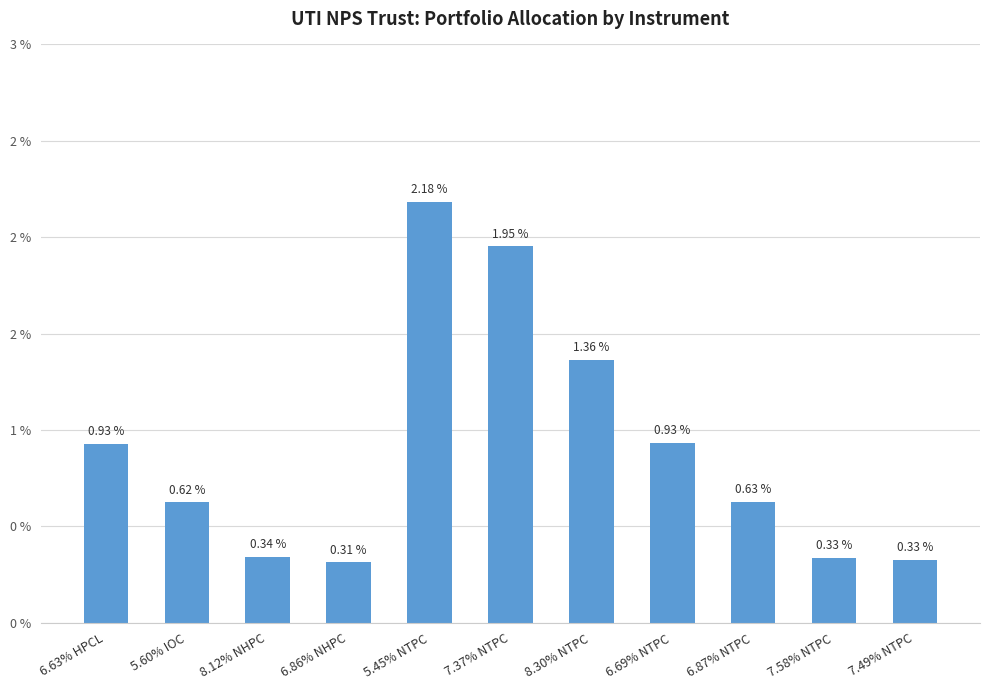

What is the difference between the maximum and second lowest values?

1.9